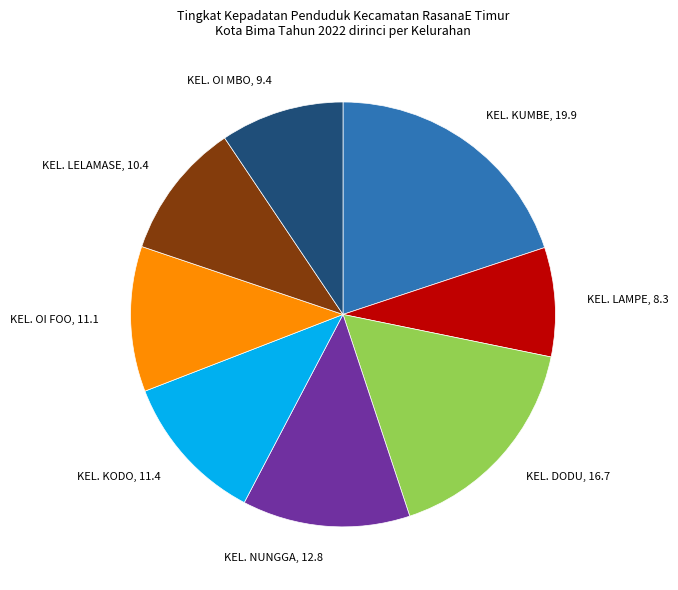

Does KEL. LELAMASE, 10.4 account for over 50% of the chart?

No